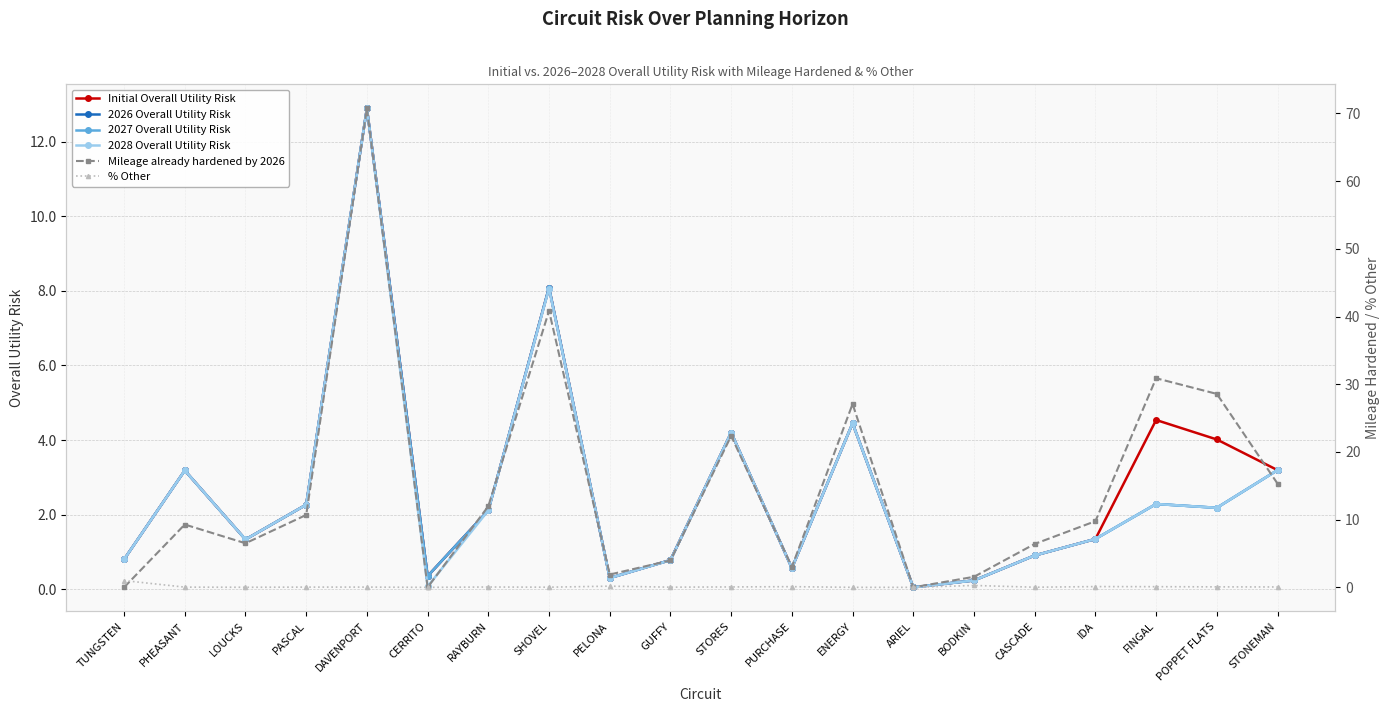

Does the chart display data point markers on the line(s)?

Yes